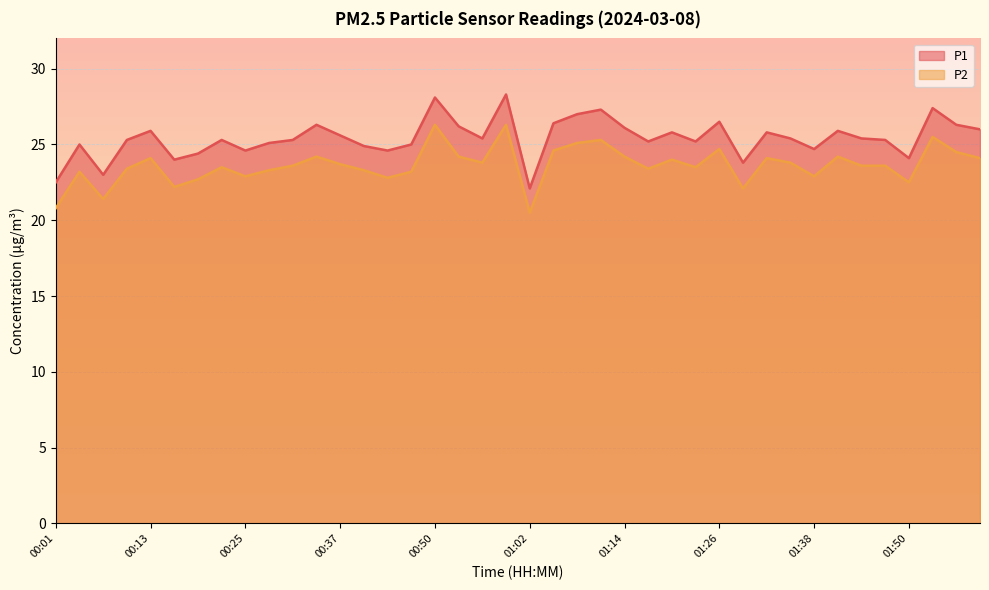

What is the label of the 27th point from the right?

00:40